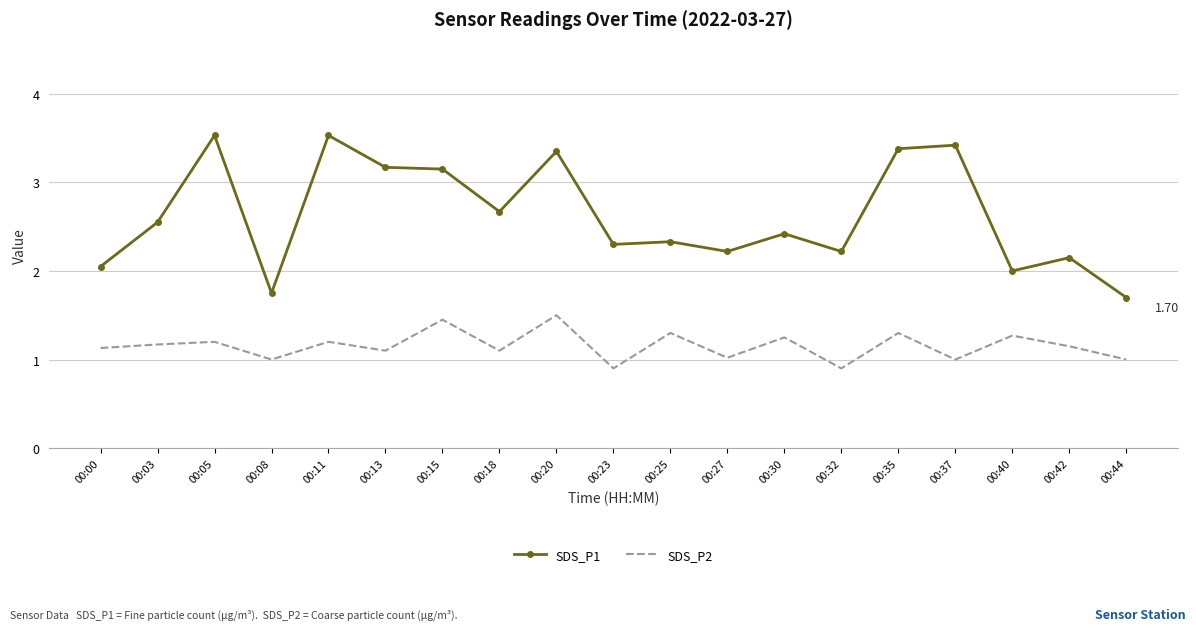

Which series has the widest spread of values?

SDS_P1